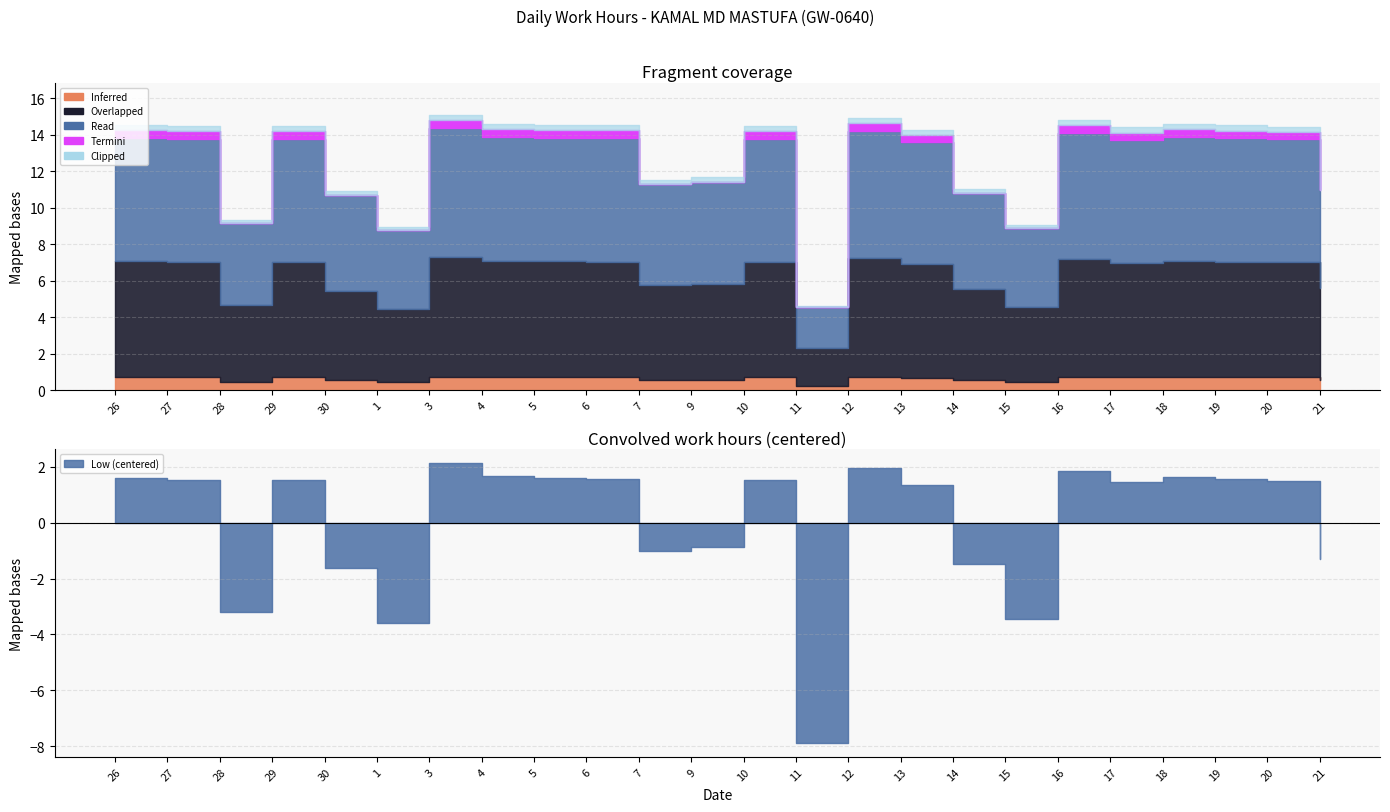

Does the chart display data point markers on the line(s)?

No